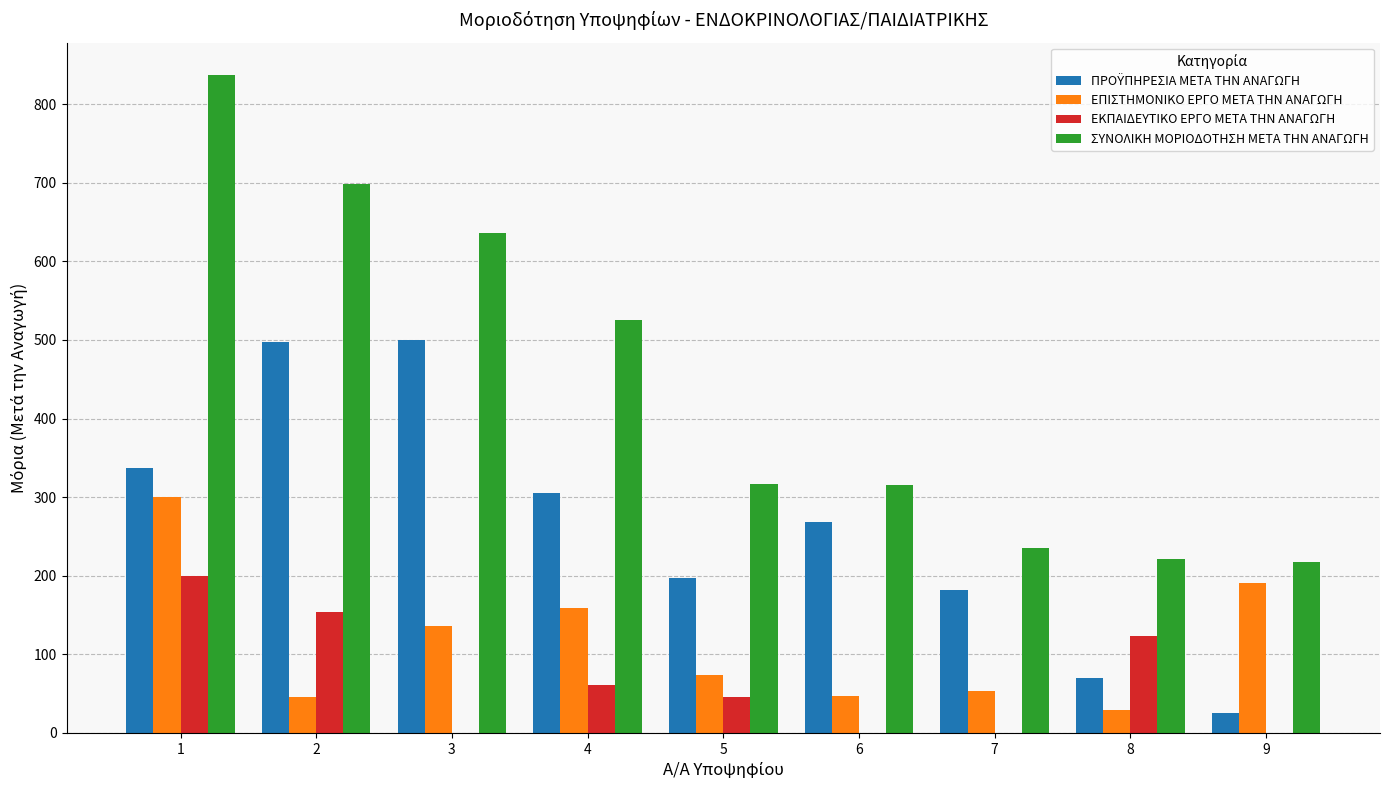

Are the bars grouped side by side (vs. stacked)?

Yes